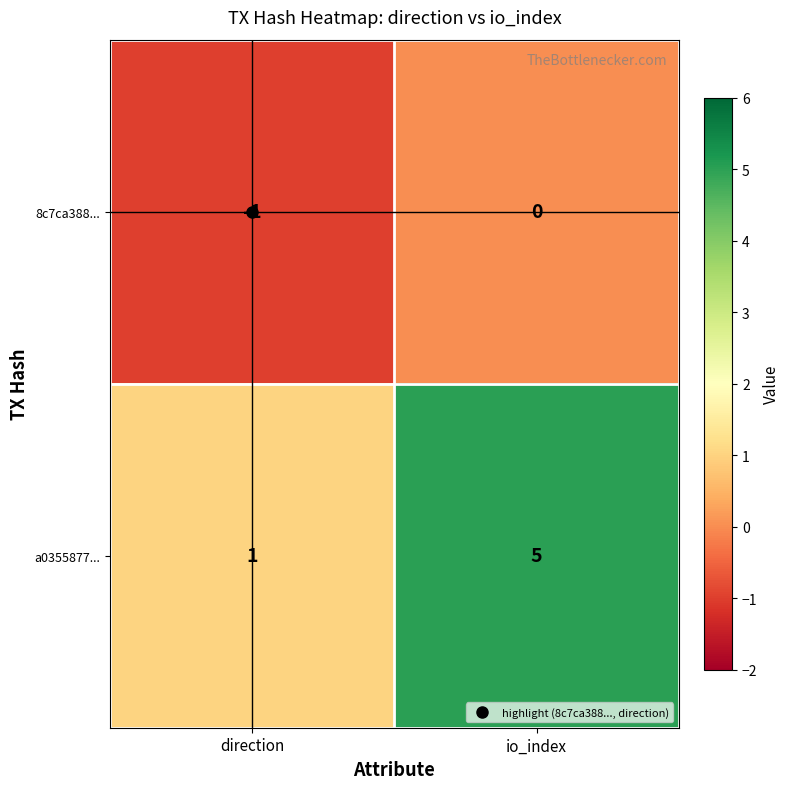

Where is a0355877... nearest to the value 3?

direction